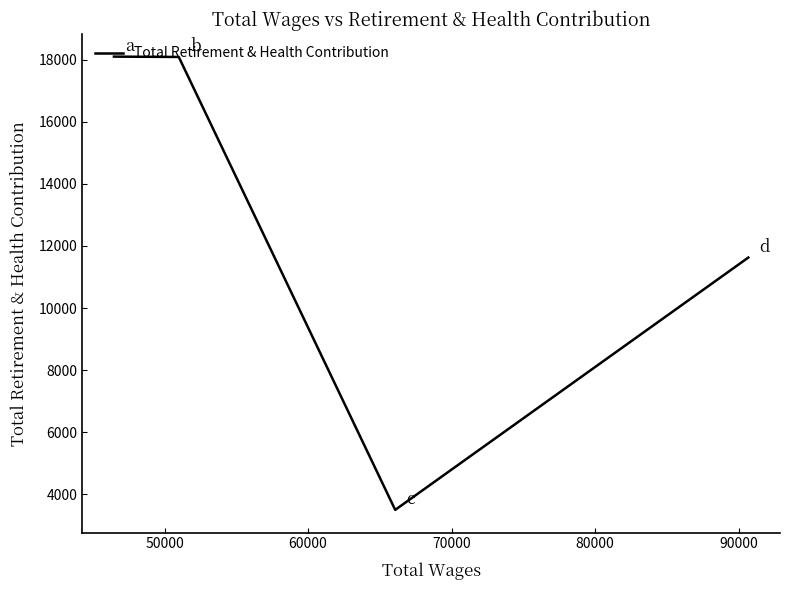

What is the average value?

12829